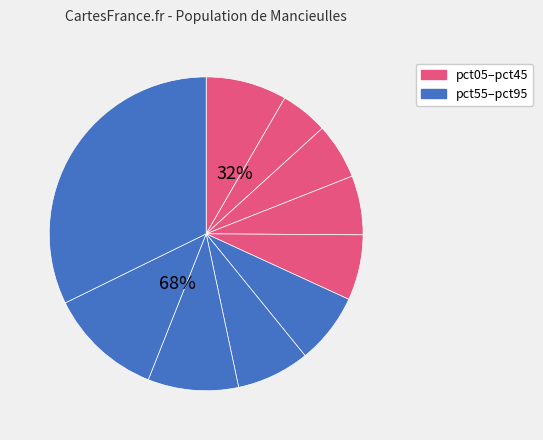

To the nearest percent, what percentage of the pie is pct45?

7%